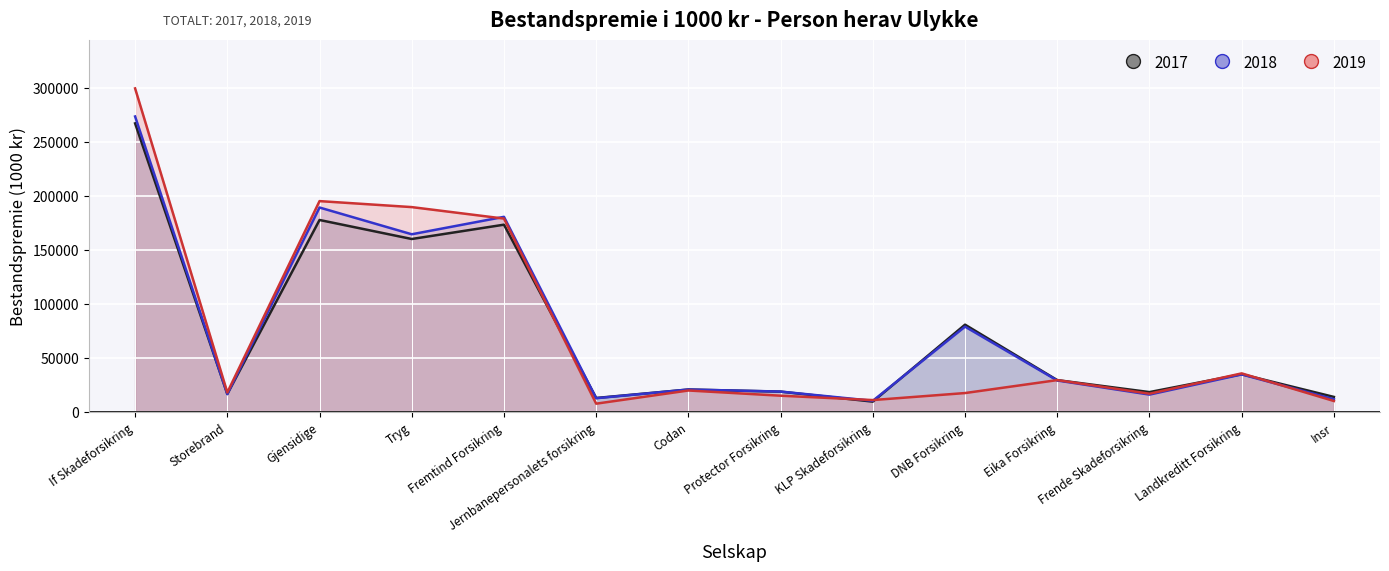

What is the value of the TOTALT 2019 point at the 1st from the left?

299522